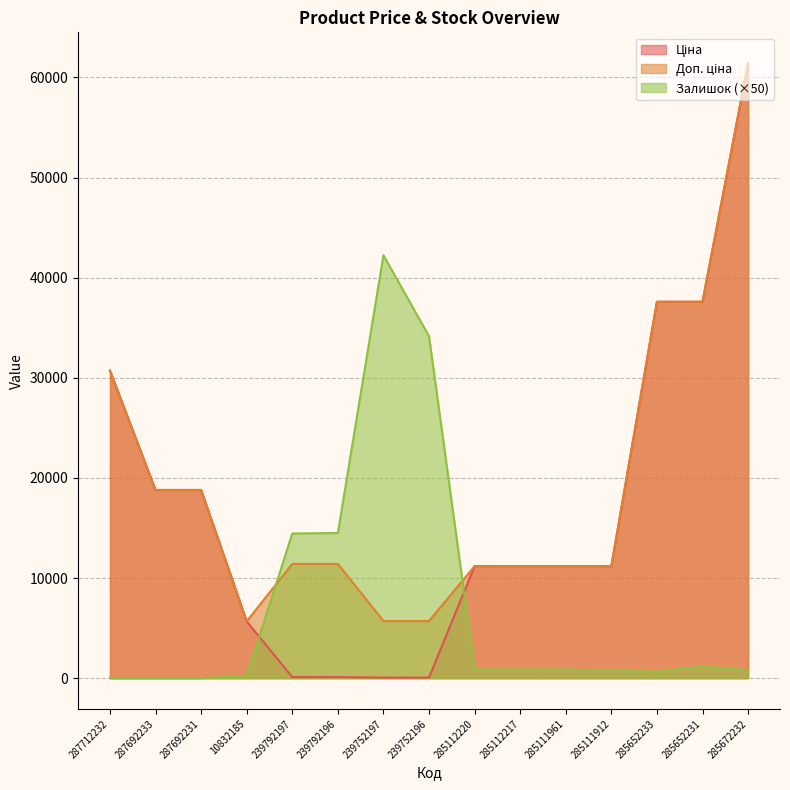

Reading right to left, what are all the values shown in this chart?

Ціна: 61434.3	37593.6	37593.6	11188.2	11188.2	11188.2	11188.2	57.0	57.0	114.1	114.1	5673.8	18796.8	18796.8	30717.1
Доп. ціна: 61434.3	37593.6	37593.6	11188.2	11188.2	11188.2	11188.2	5705.0	5705.0	11410.0	11410.0	5673.8	18796.8	18796.8	30717.1
Залишок: 800.0	1150.0	650.0	750.0	850.0	850.0	850.0	34150.0	42250.0	14500.0	14450.0	200.0	0.0	0.0	0.0